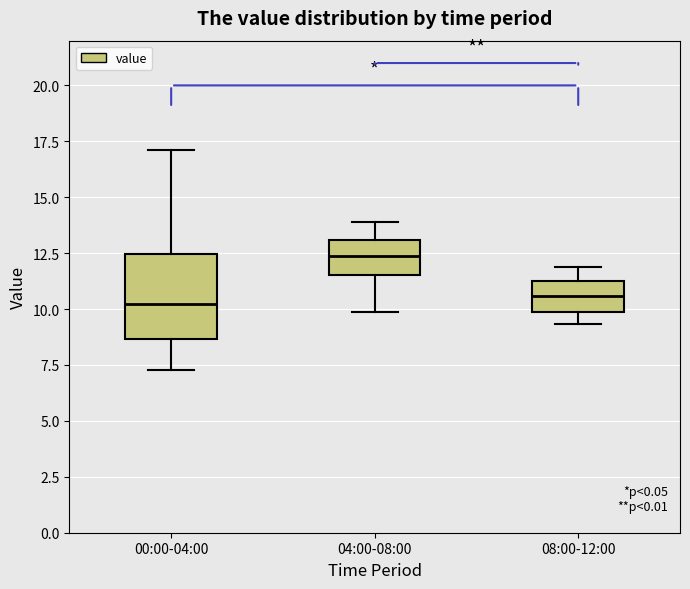

Which box is the tallest, from its lower edge to its upper edge?

00:00-04:00